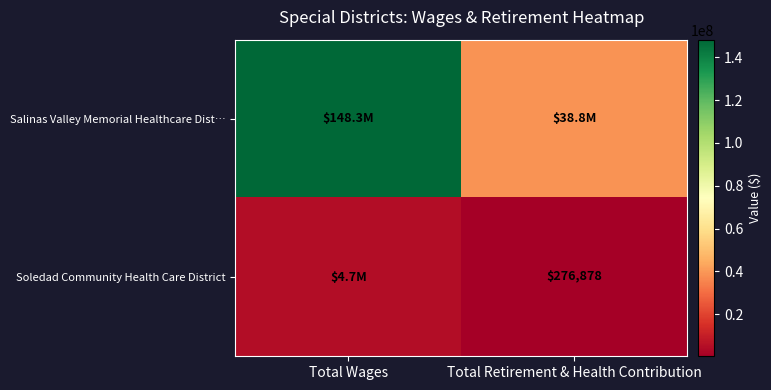

The value of Soledad Community Health Care District at Total Retirement & Health Contribution is 407447. True or false?

False